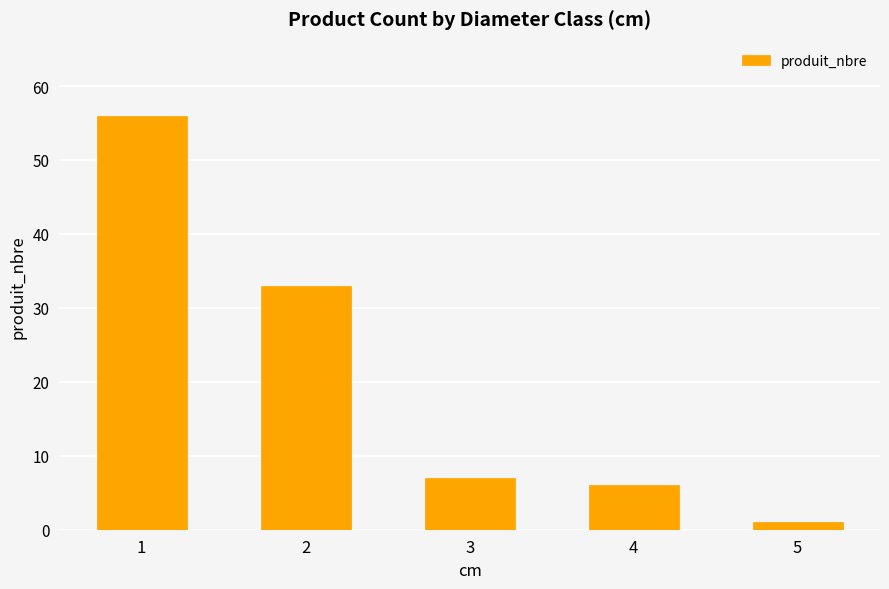

What is the difference between the maximum and second lowest values?

50